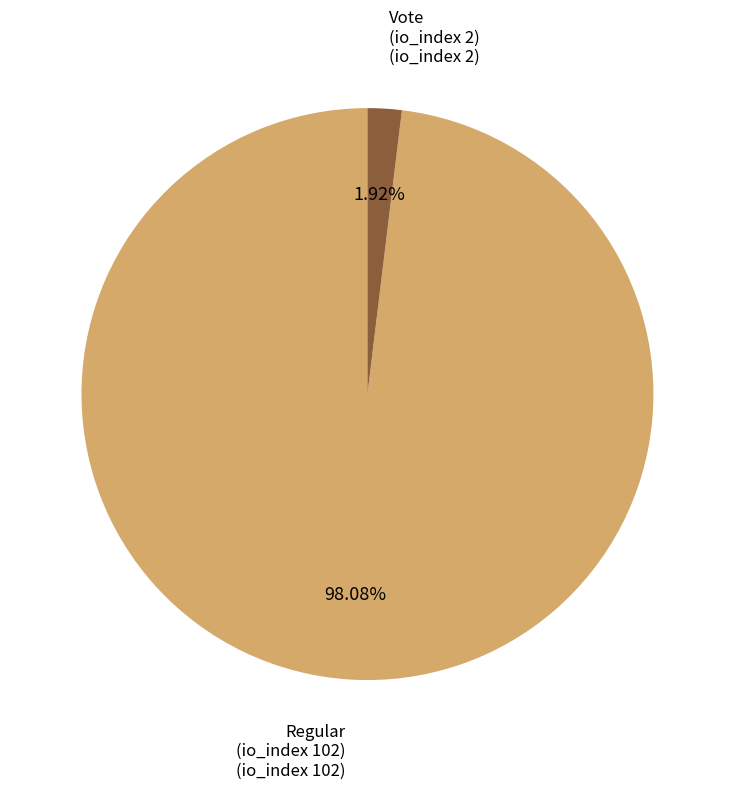

Is there any slice that represents more than half of the pie?

Yes